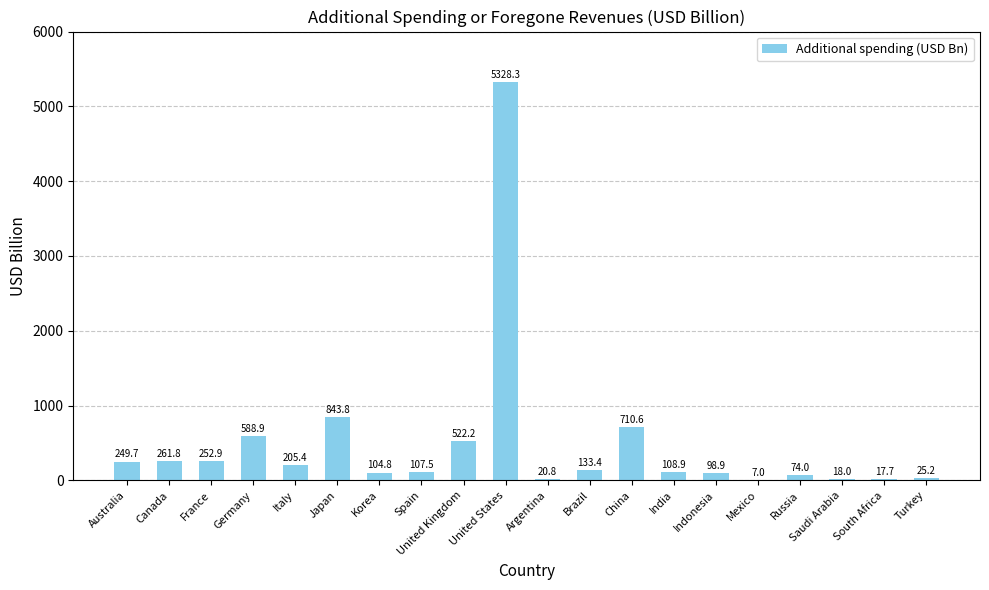

What is the greatest value displayed?

5328.3